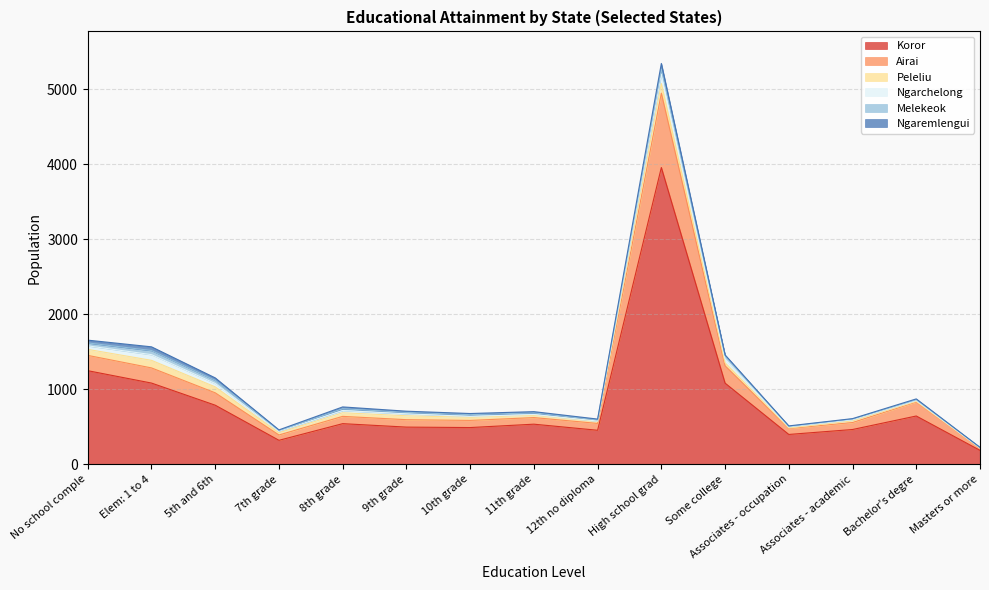

What are all the series names shown in the legend?

Koror, Airai, Peleliu, Ngarchelong, Melekeok, Ngaremlengui